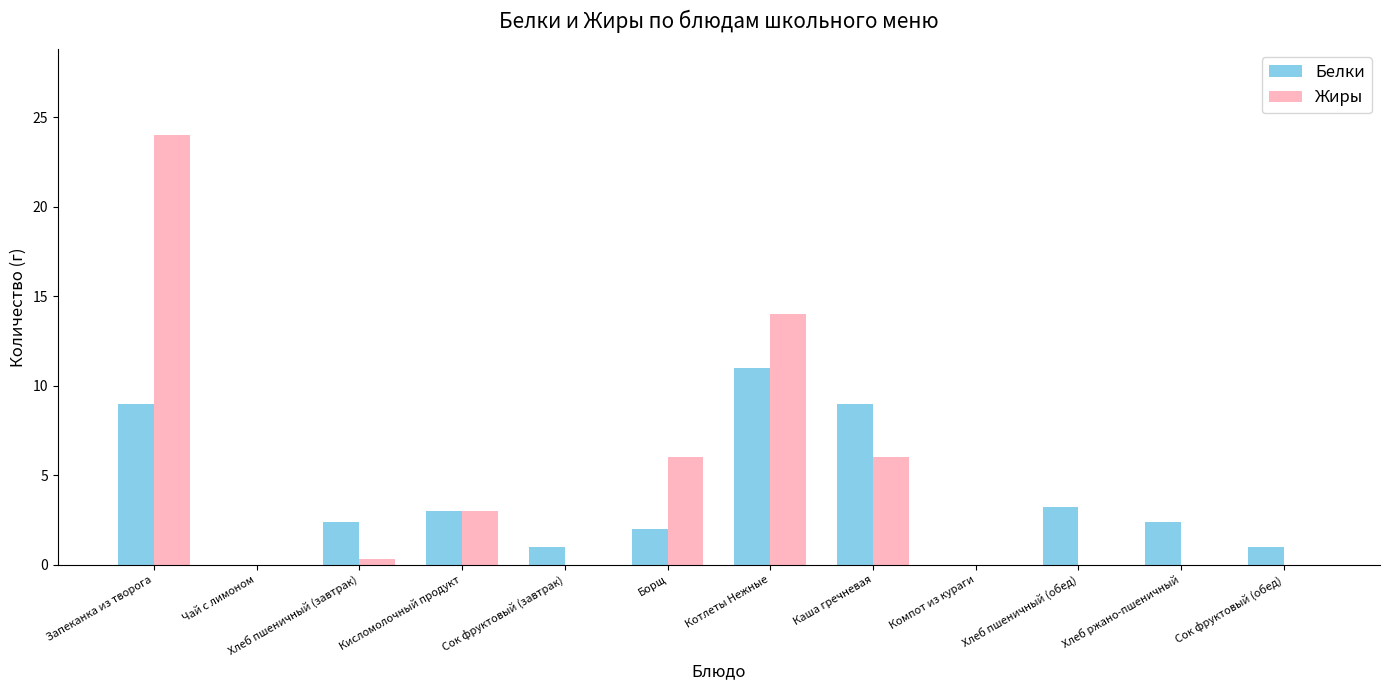

Reading left to right, what are all the values shown in this chart?

Белки: Запеканка из творога=9.0	Чай с лимоном=0.0	Хлеб пшеничный (завтрак)=2.4	Кисломолочный продукт=3.0	Сок фруктовый (завтрак)=1.0	Борщ=2.0	Котлеты Нежные=11.0	Каша гречневая=9.0	Компот из кураги=0.0	Хлеб пшеничный (обед)=3.2	Хлеб ржано-пшеничный=2.4	Сок фруктовый (обед)=1.0
Жиры: Запеканка из творога=24.0	Чай с лимоном=0.0	Хлеб пшеничный (завтрак)=0.3	Кисломолочный продукт=3.0	Сок фруктовый (завтрак)=0.0	Борщ=6.0	Котлеты Нежные=14.0	Каша гречневая=6.0	Компот из кураги=0.0	Хлеб пшеничный (обед)=0.0	Хлеб ржано-пшеничный=0.0	Сок фруктовый (обед)=0.0